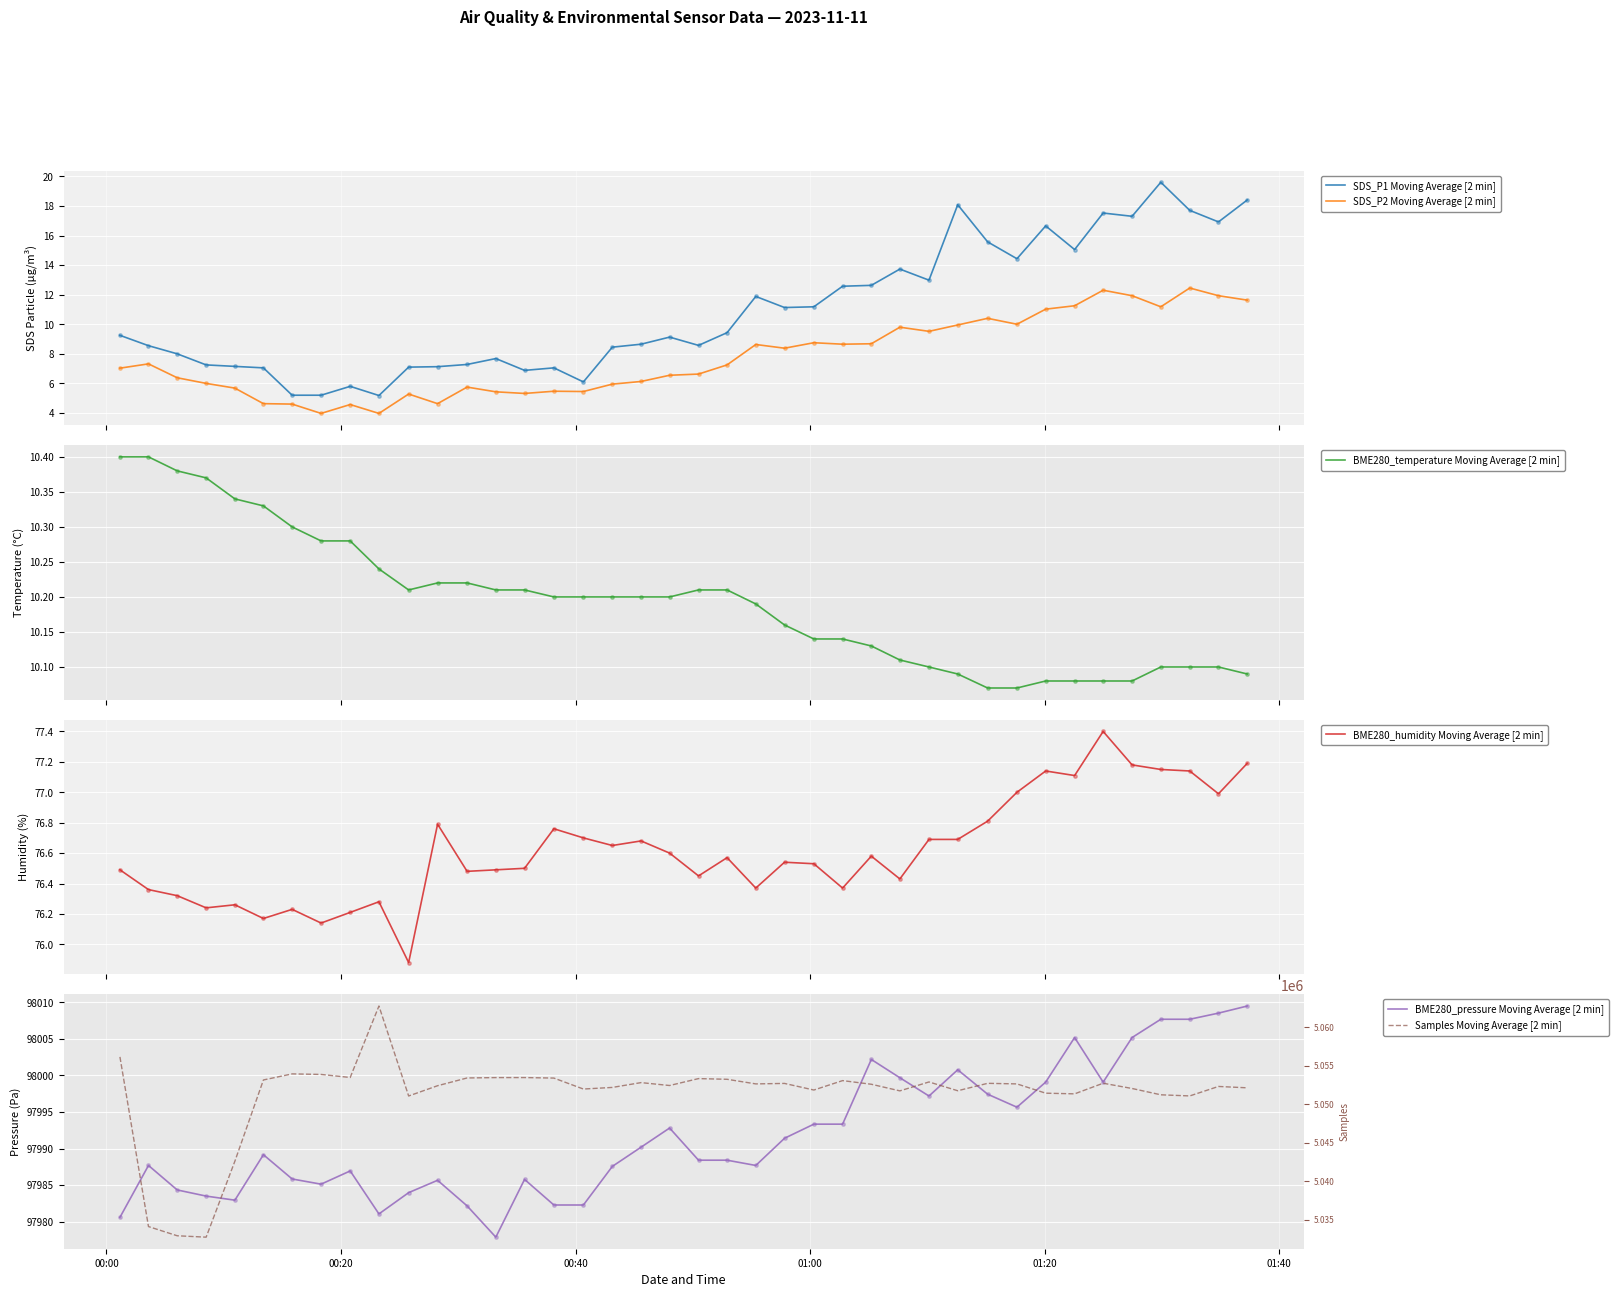

Which series reaches the maximum Y coordinate?

Samples Moving Average [2 min]